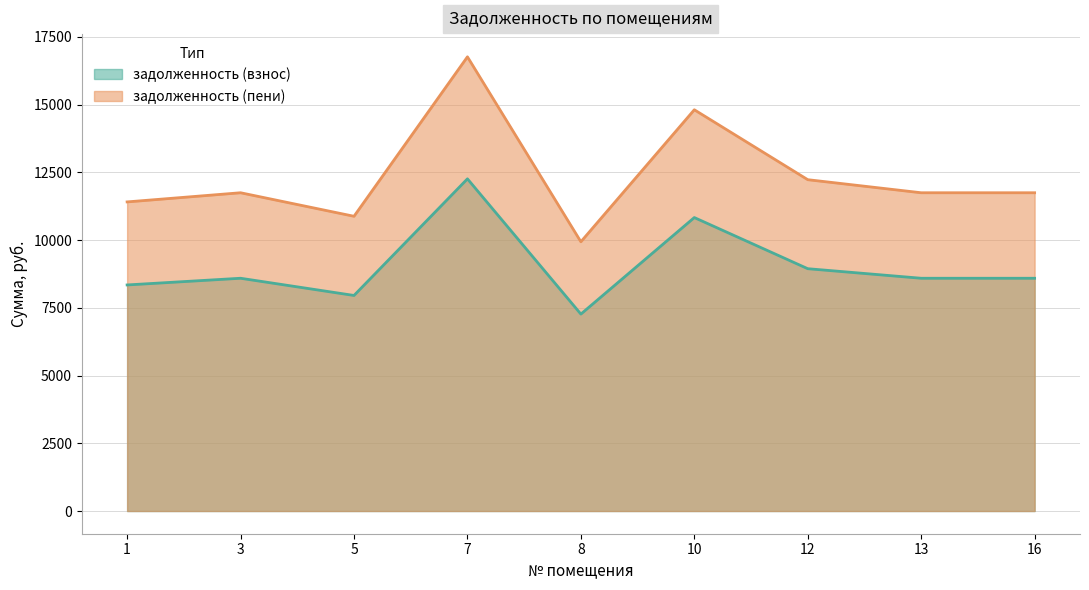

Reading right to left, transcribe all the data shown in this chart.

задолженность (взнос): 16=8590.7	13=8590.7	12=8943.5	10=10831.0	8=7267.7	7=12259.8	5=7955.6	3=8590.7	1=8343.7
задолженность (пени): 16=11746.4	13=11746.4	12=12228.8	10=14809.7	8=9937.4	7=16763.4	5=10878.1	3=11746.4	1=11408.8